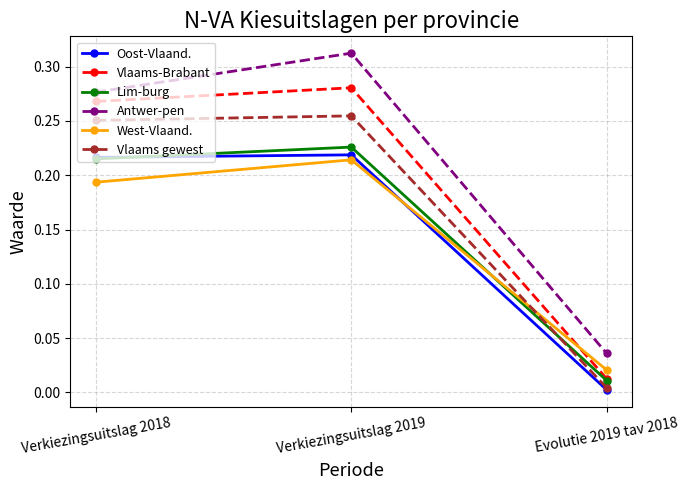

Count the West-Vlaand. values in the range 0 to 1.

3